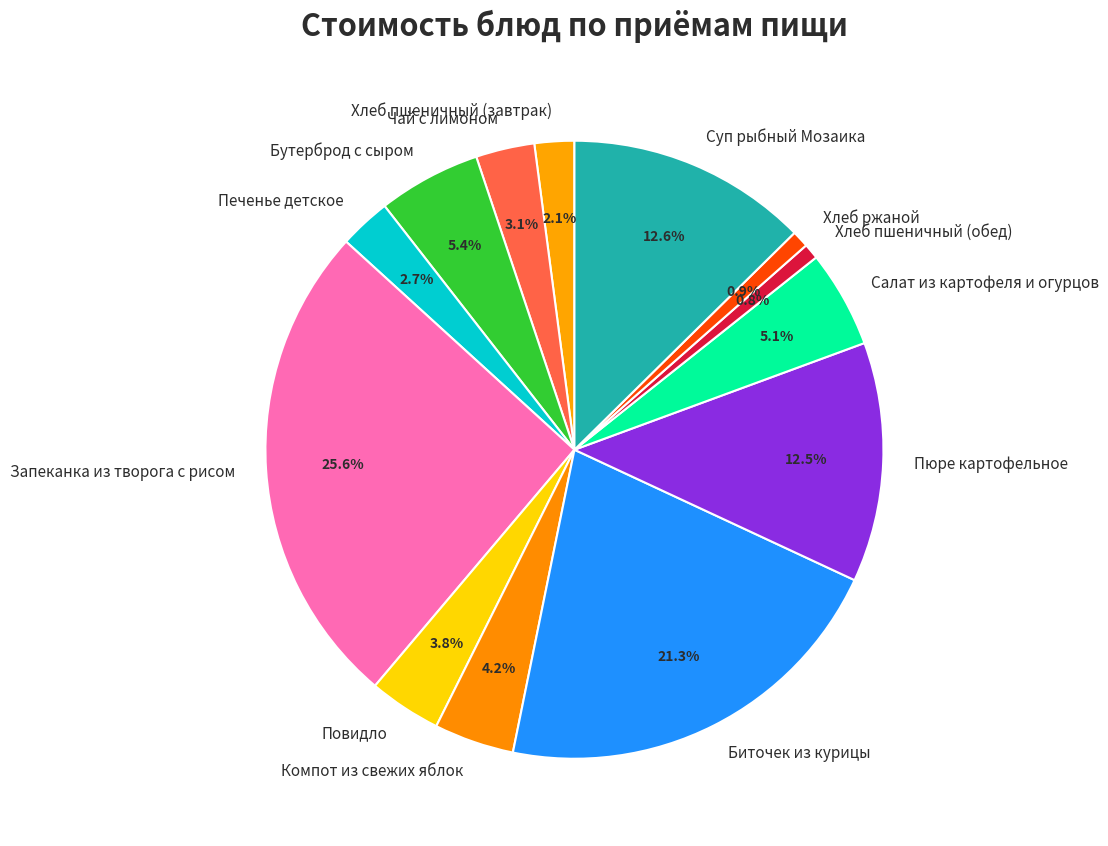

Between Хлеб пшеничный (завтрак) and Хлеб ржаной, which is larger?

Хлеб пшеничный (завтрак)